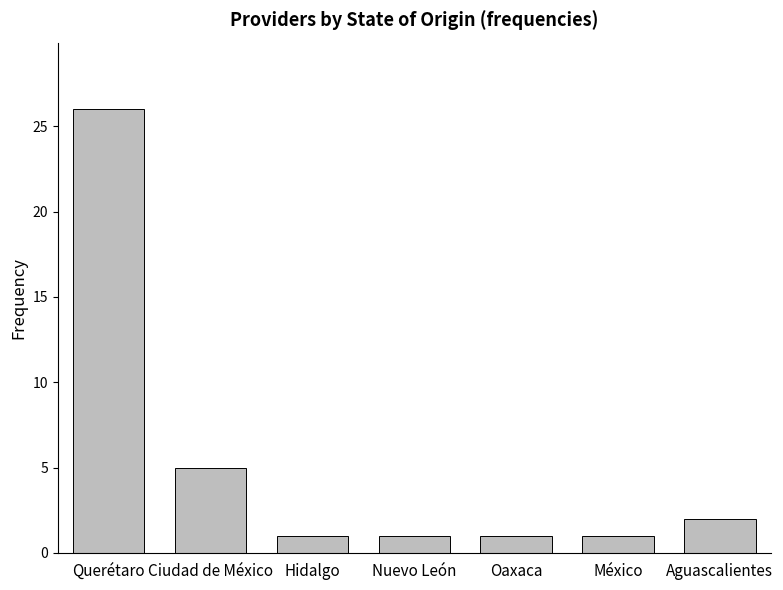

What is the label of the 4th bar from the right?

Nuevo León